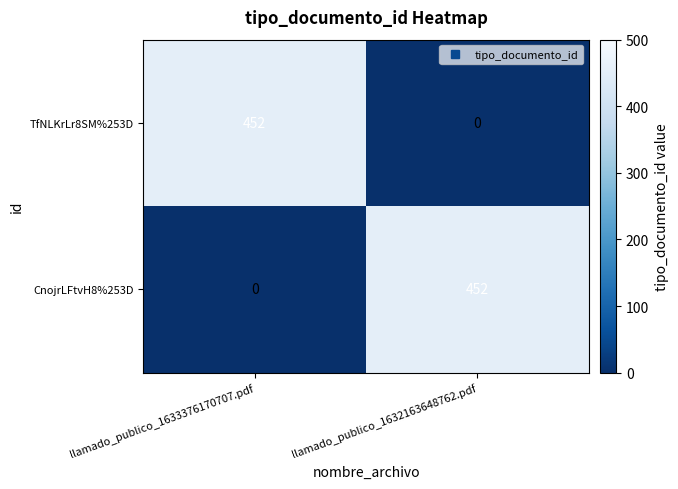

The TfNLKrLr8SM%253D series shows 0 at llamado_publico_1632163648762.pdf. True or false?

True